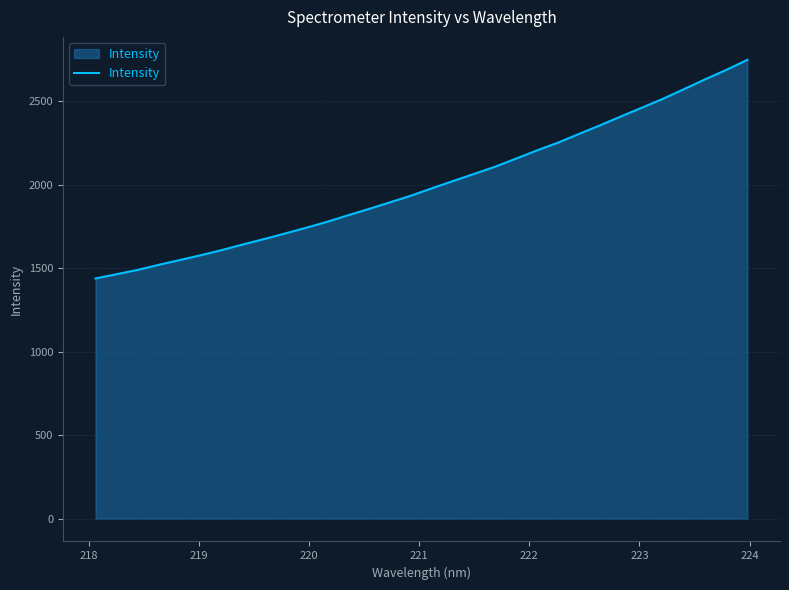

What is the smallest value displayed?

1438.7